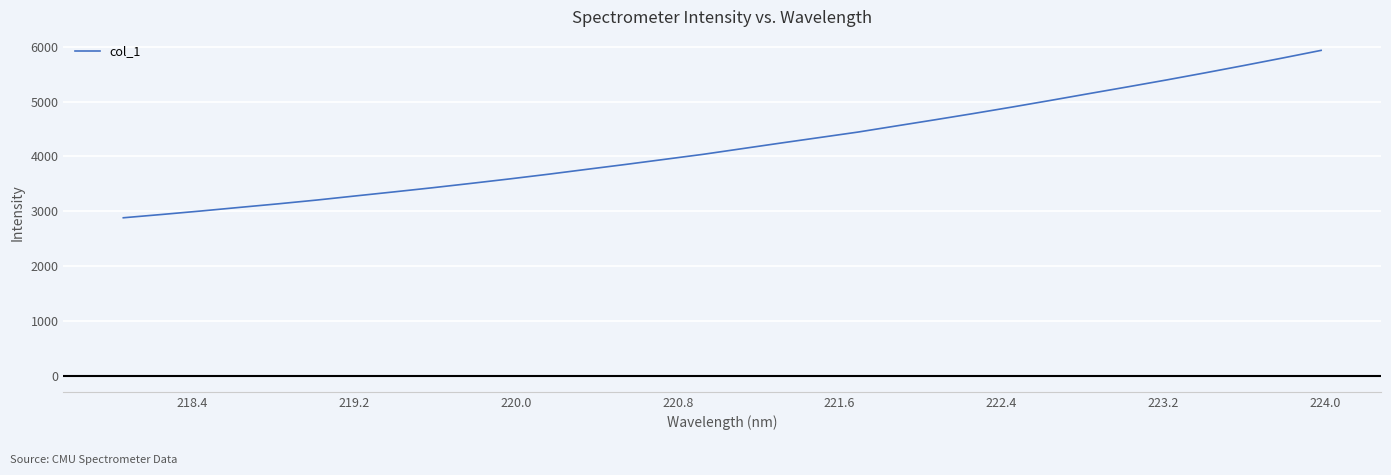

Does the chart have visible grid lines?

Yes